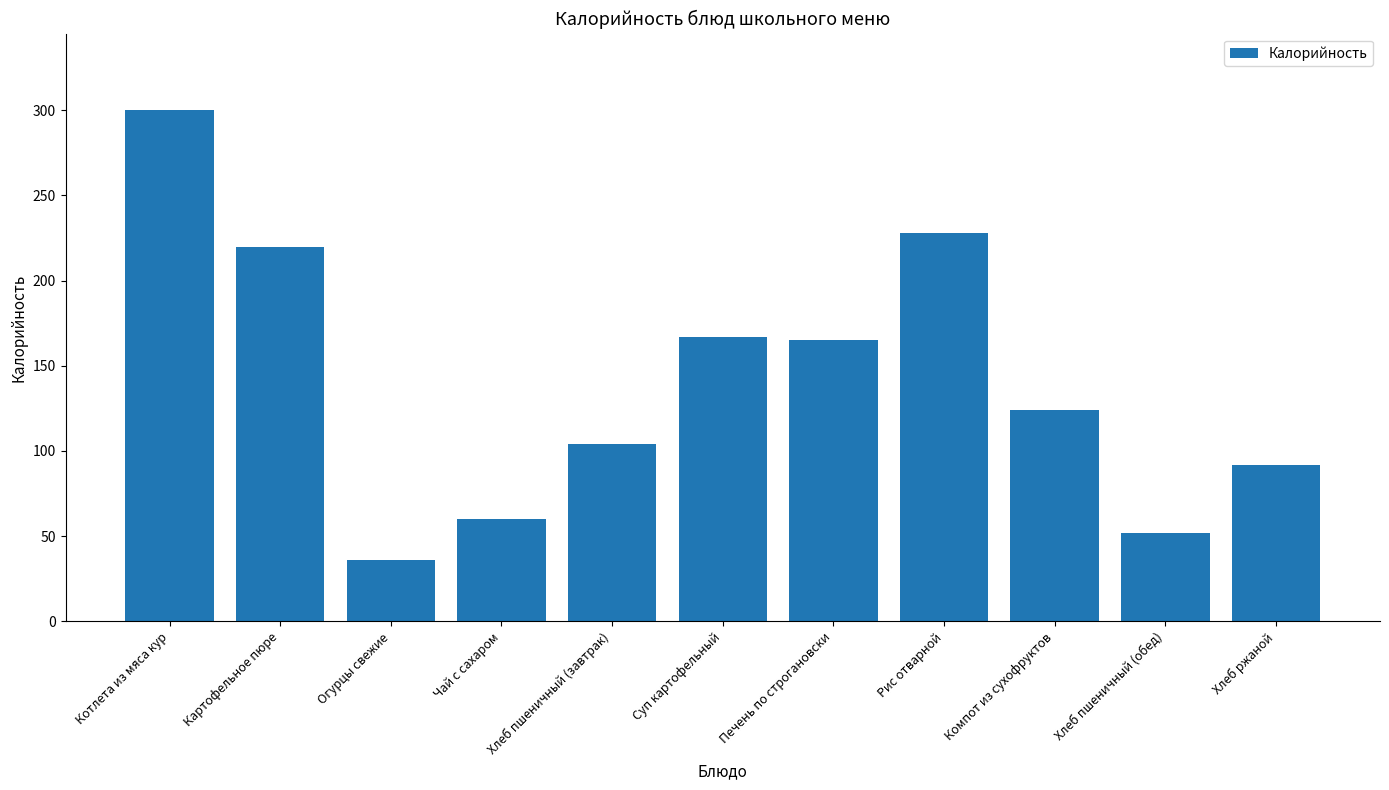

The value at Хлеб ржаной is 92. True or false?

True